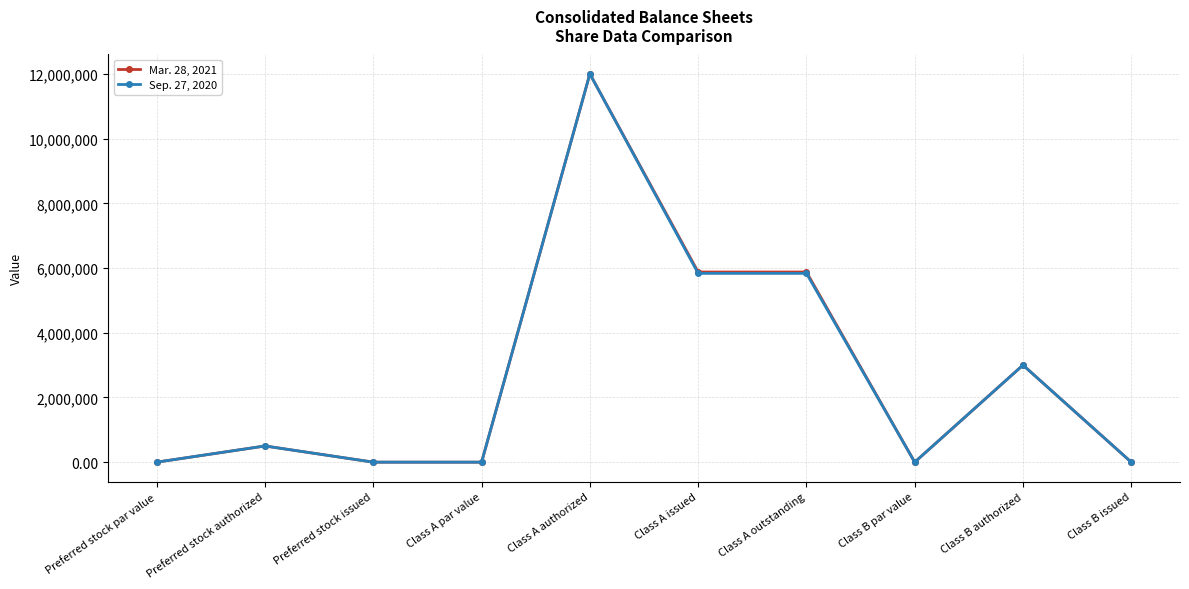

At how many categories does at least one series exceed 1544550?

4